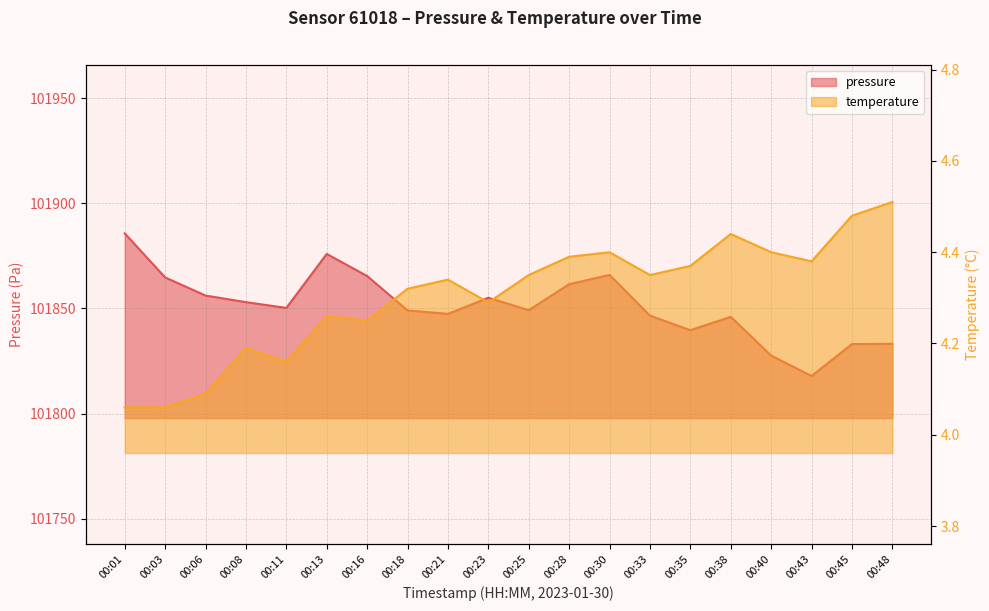

How many interior local valleys does the pressure series have?

5